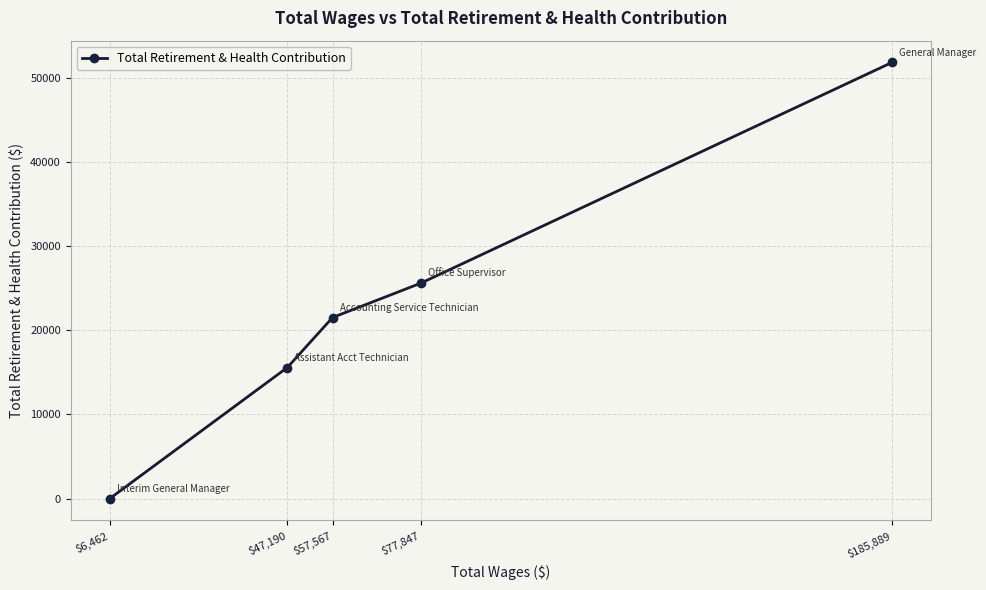

List the labels in order of value, largest first.

$185,889, $77,847, $57,567, $47,190, $6,462